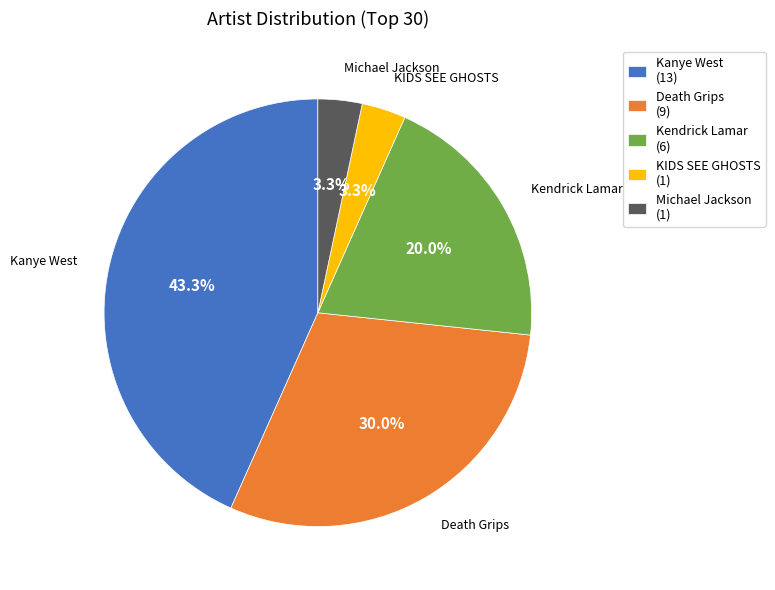

Approximately how many times larger is the value at Michael Jackson compared to Death Grips?

0.1